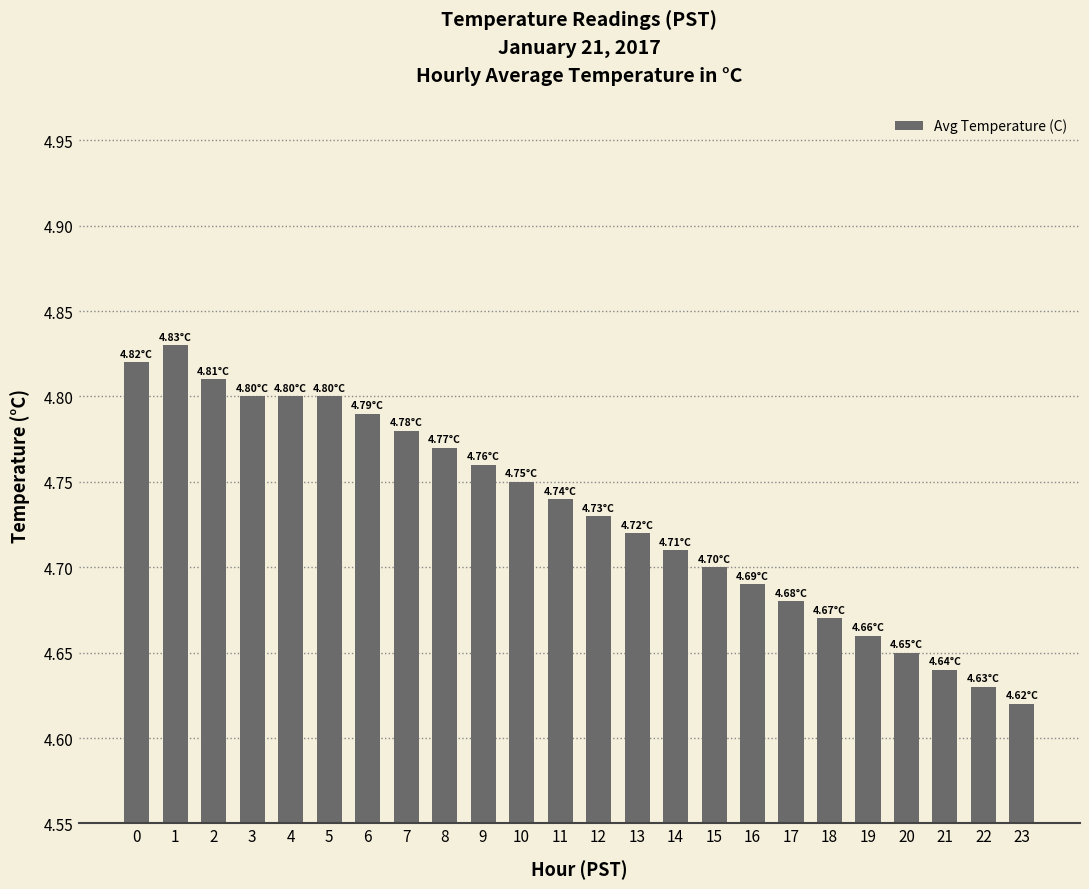

What is the sum of the values at 15 and 4?

9.5